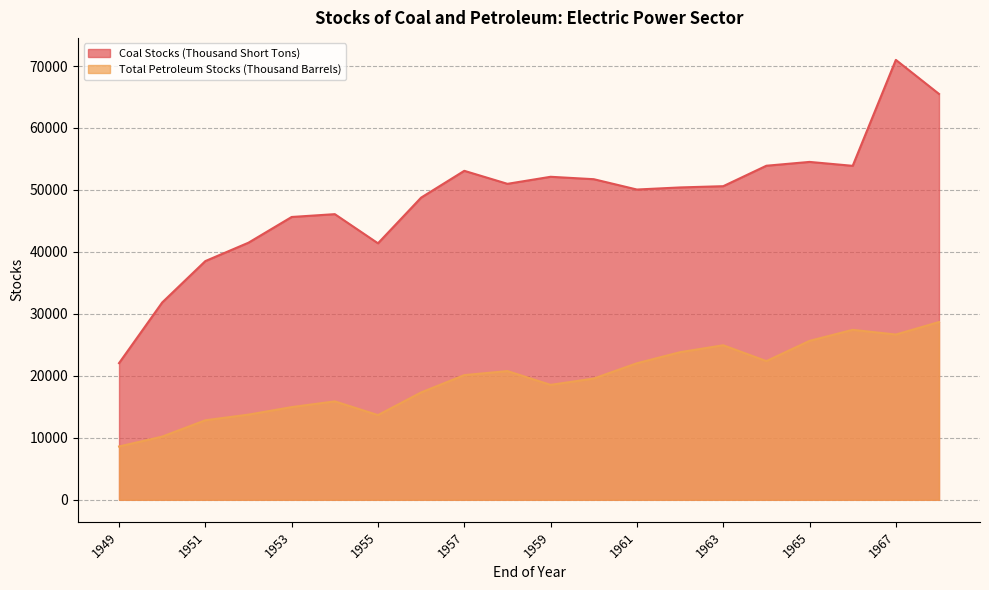

At which category does Total Petroleum Stocks (Thousand Barrels) reach its first local valley?

1955